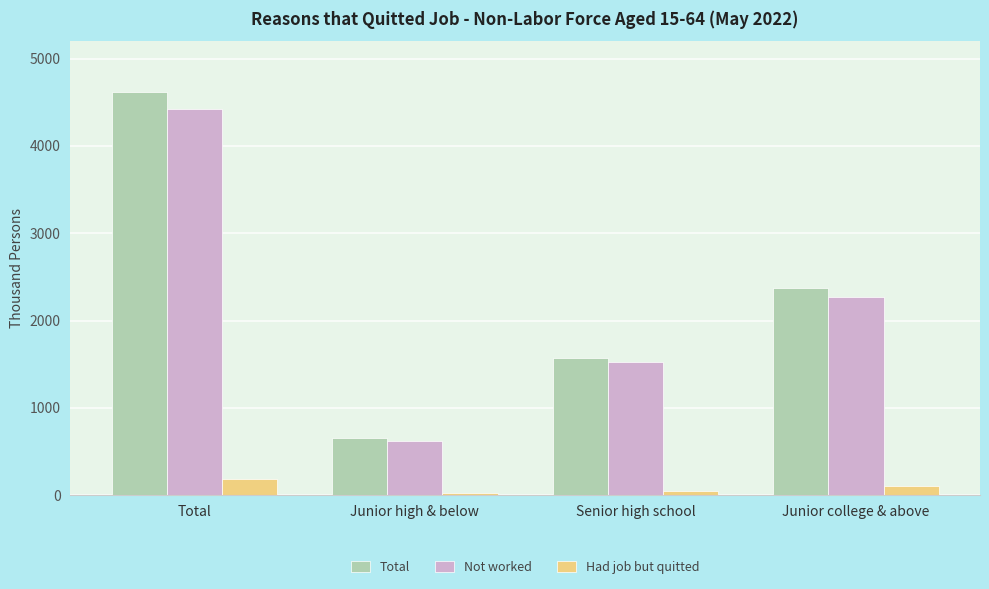

How many bars are there in total?

12